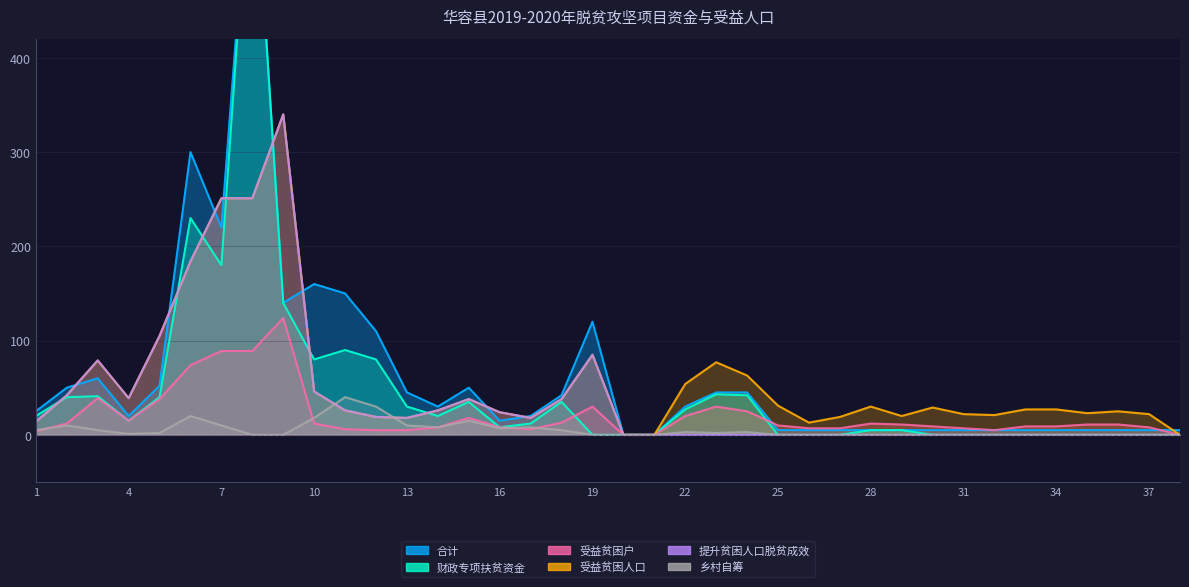

Where is the first local minimum for 财政专项扶贫资金?

4